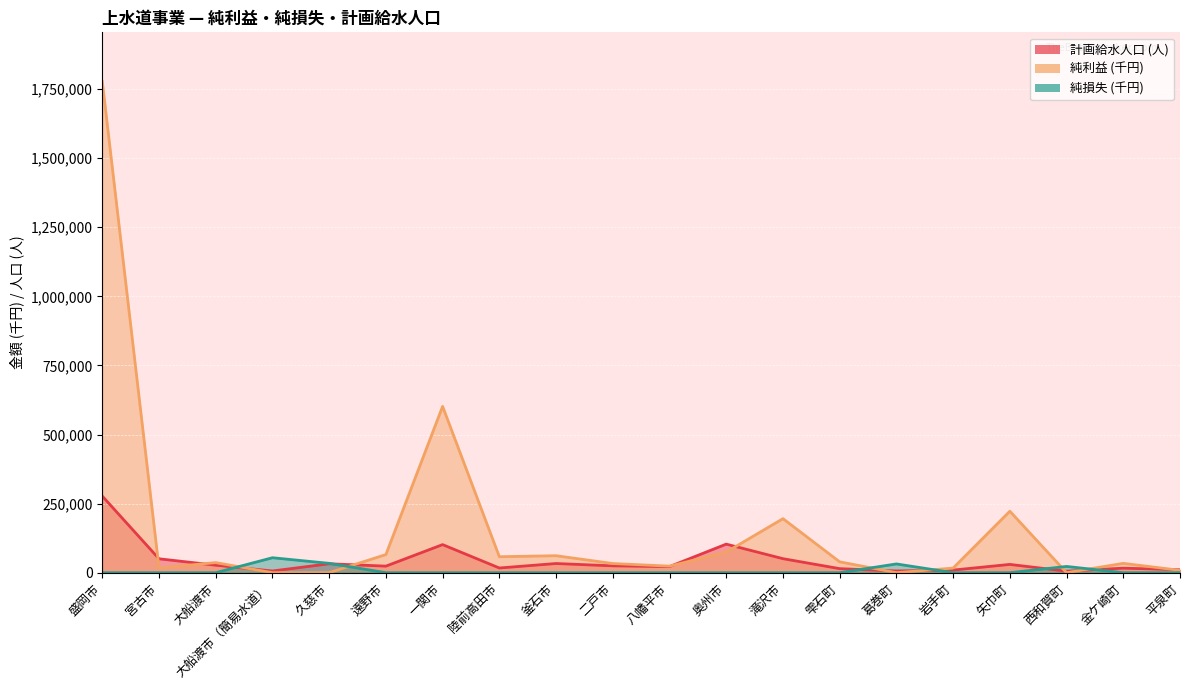

How many positive values does the 純利益 (千円) series have?

16